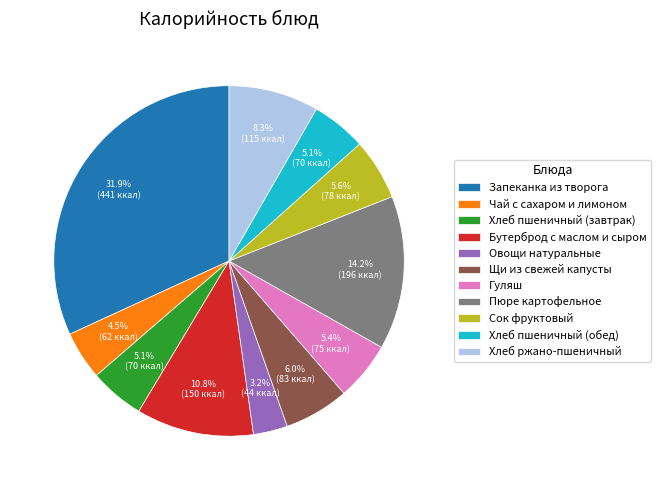

Count the number of slices in the pie.

11